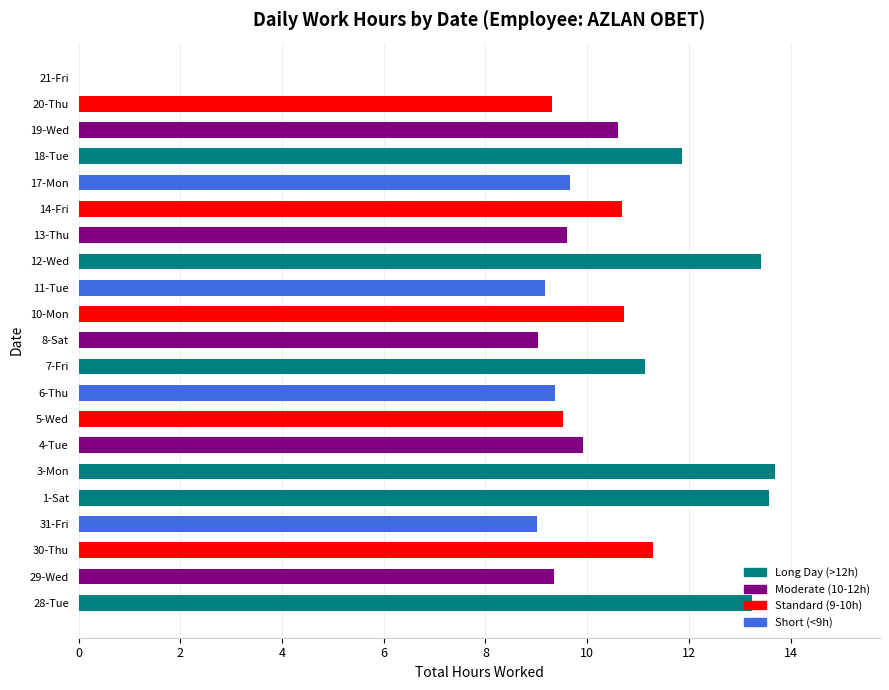

What is the sum of all values?

214.2